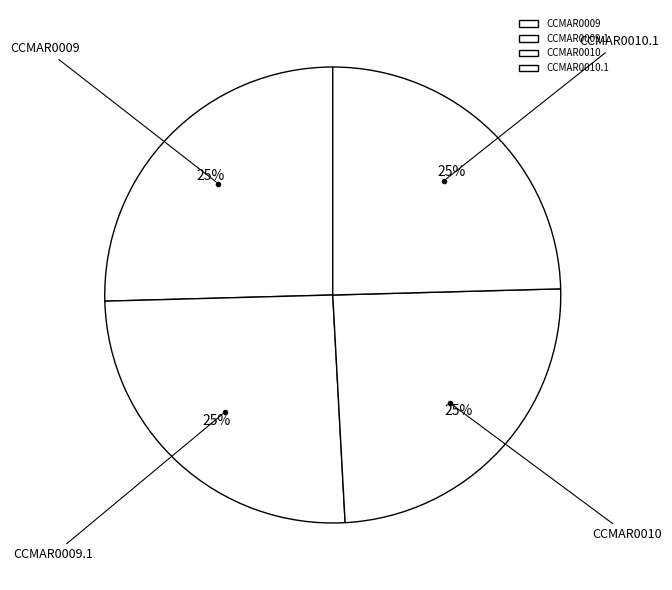

What is the ratio of the value at CCMAR0009 to the value at CCMAR0010?

1.0